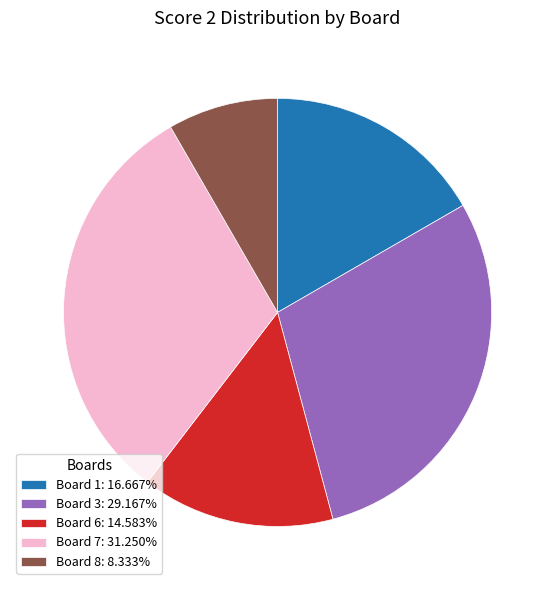

Does any single category account for the majority?

No